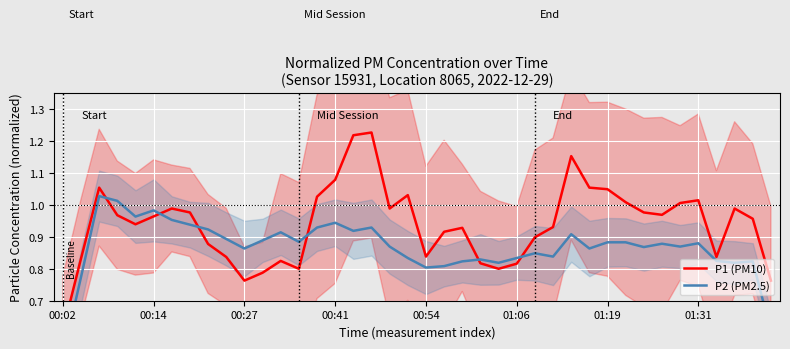

At 36, list the series in order from largest to smallest.

P1 (PM10), P2 (PM2.5)